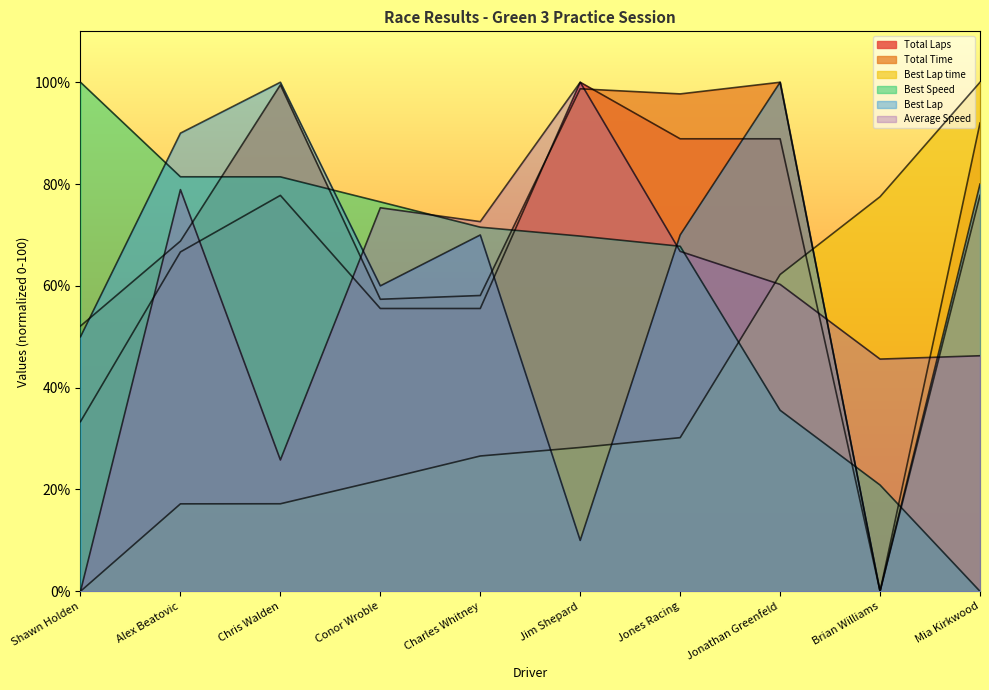

At which category is the sum across all series the highest?

Jonathan Greenfeld